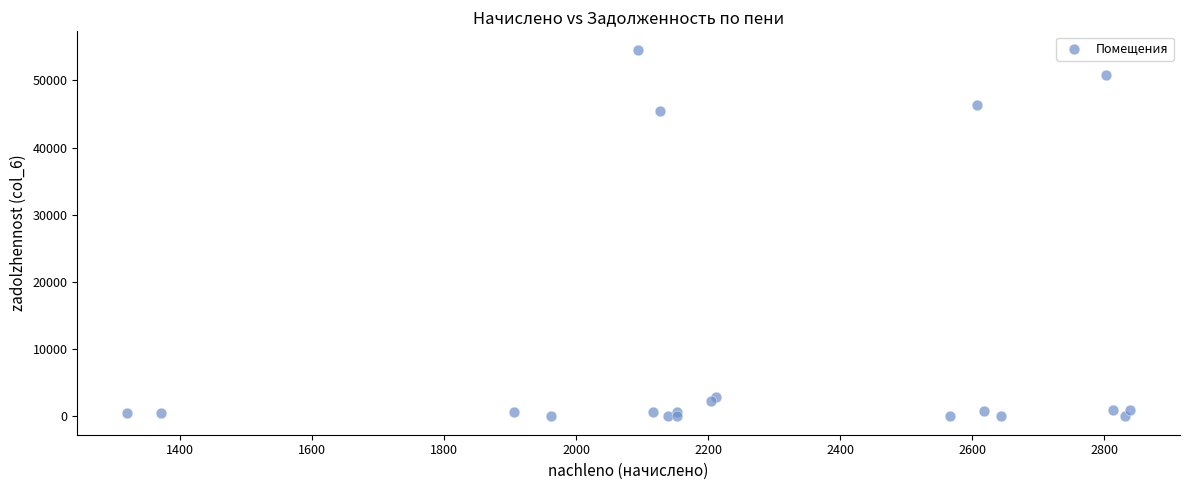

What Y value in the scatter plot is closest to 27280?

45474.7